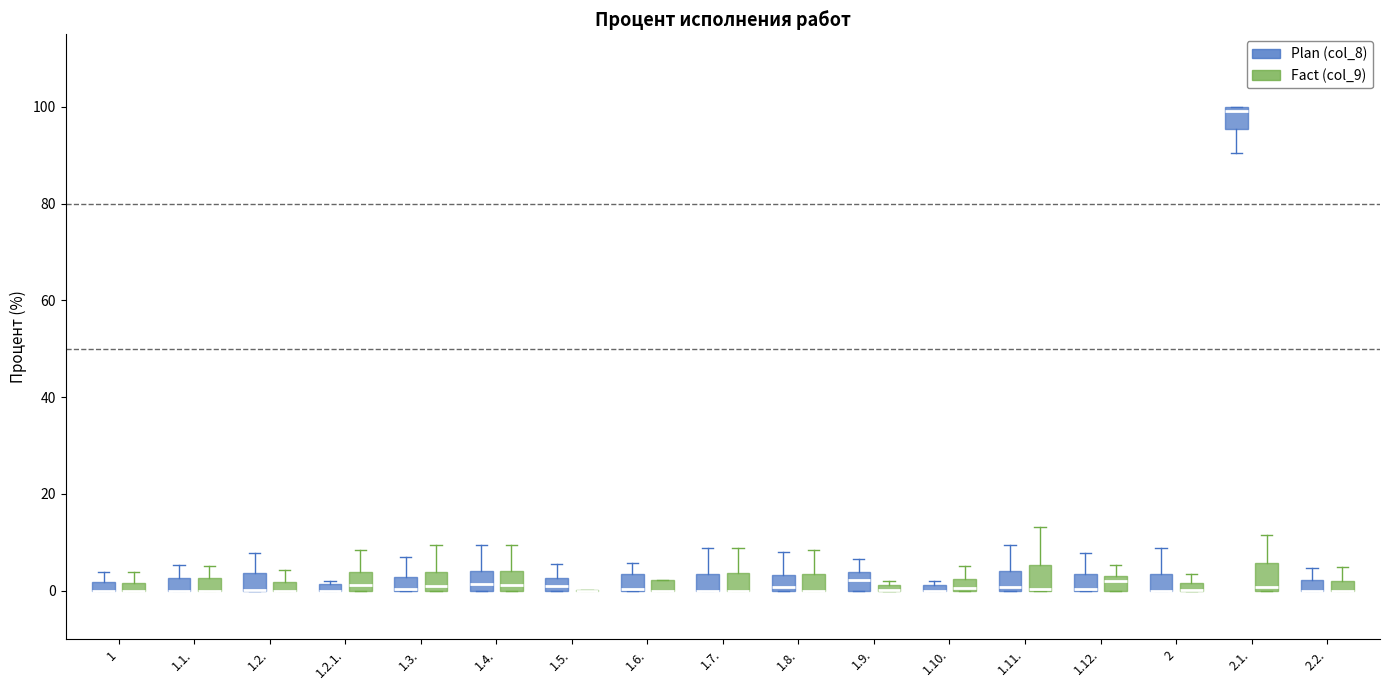

Where is the upper edge of the box for 1.1. (Plan (col_8)) on the y-axis? The values are not printed on the chart, so give them approximately, as read against the axis.

2